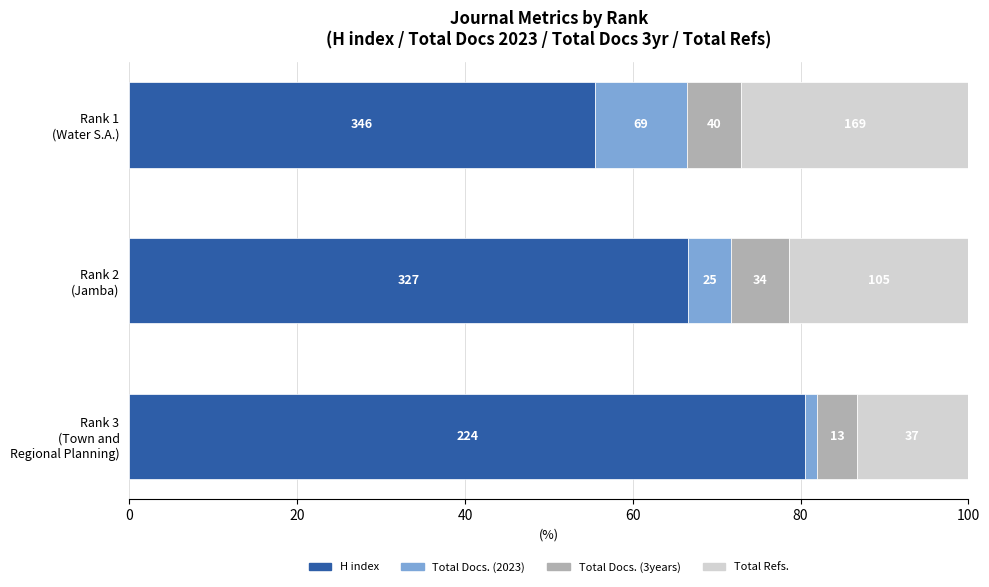

What are all the series names shown in the legend?

H index, Total Docs. (2023), Total Docs. (3years), Total Refs.